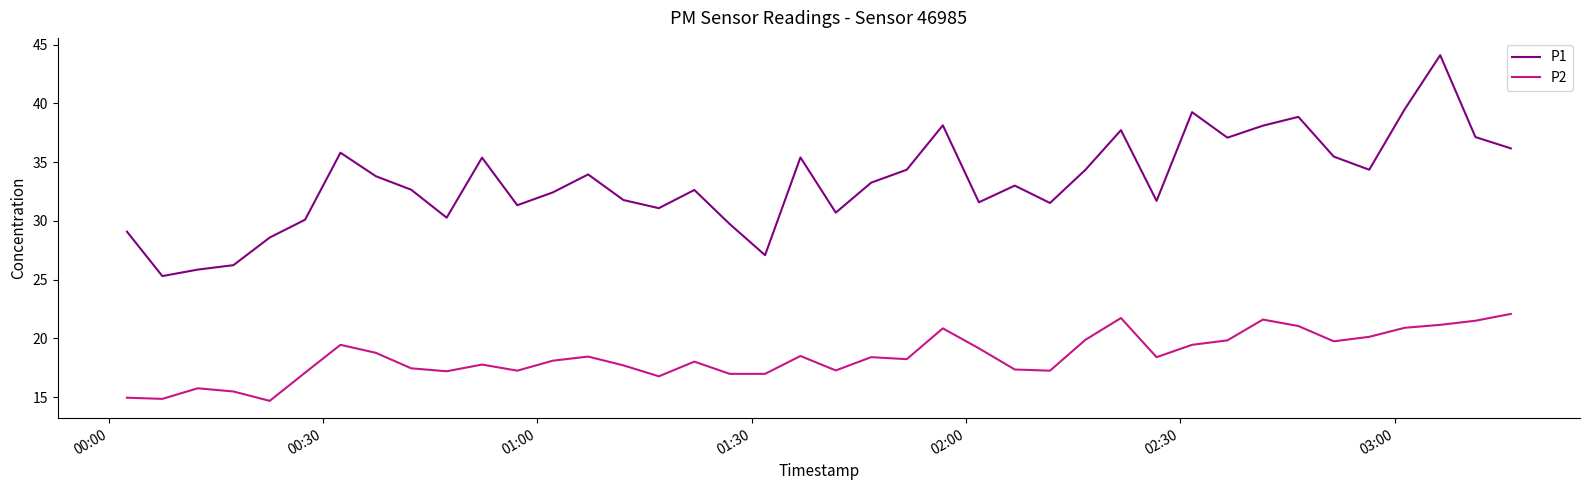

What are all the series names shown in the legend?

P1, P2